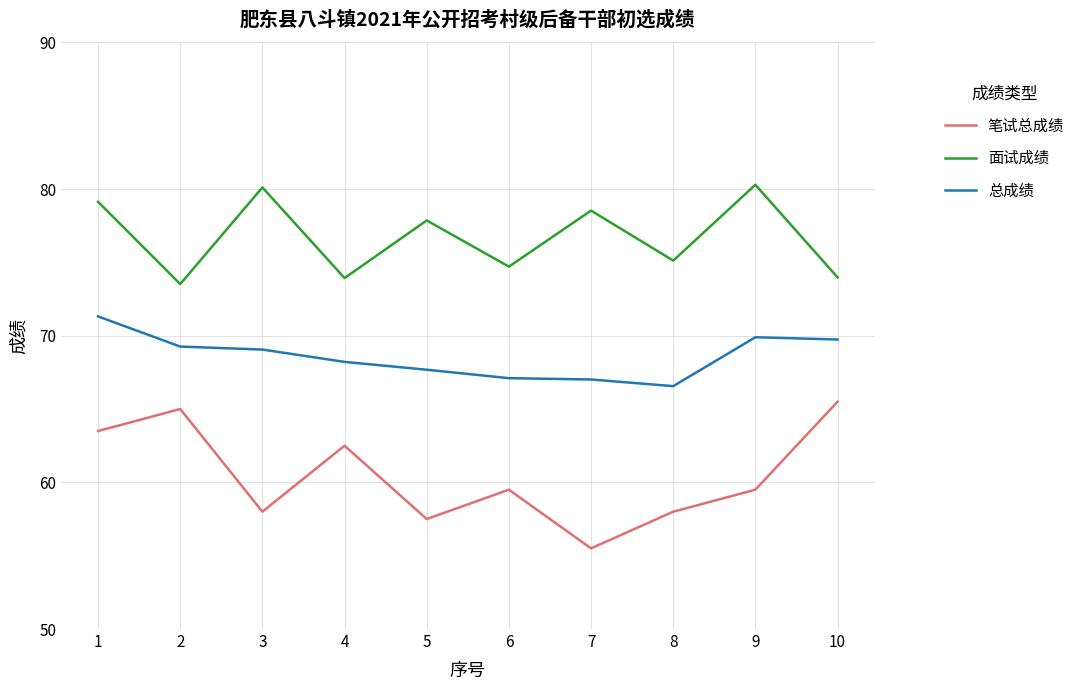

What is the difference between the maximum and minimum values in the 面试成绩 series?

6.8